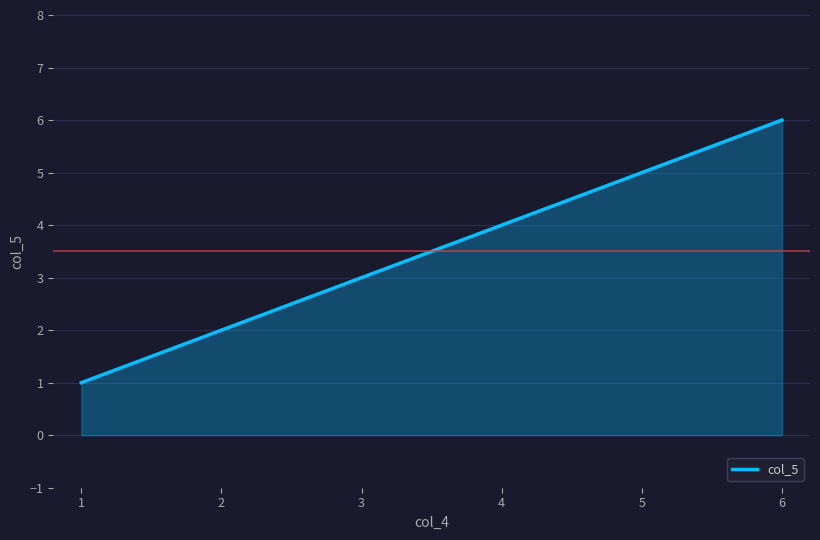

Rank the categories by value from lowest to highest.

1, 2, 3, 4, 5, 6